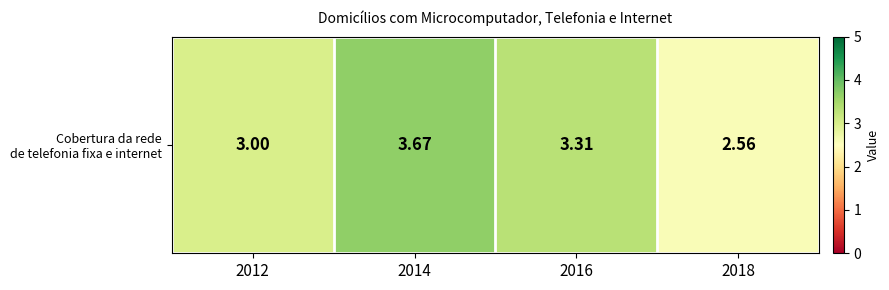

Reading left to right, what are all the values shown in this chart?

2012=3.0	2014=3.7	2016=3.3	2018=2.6